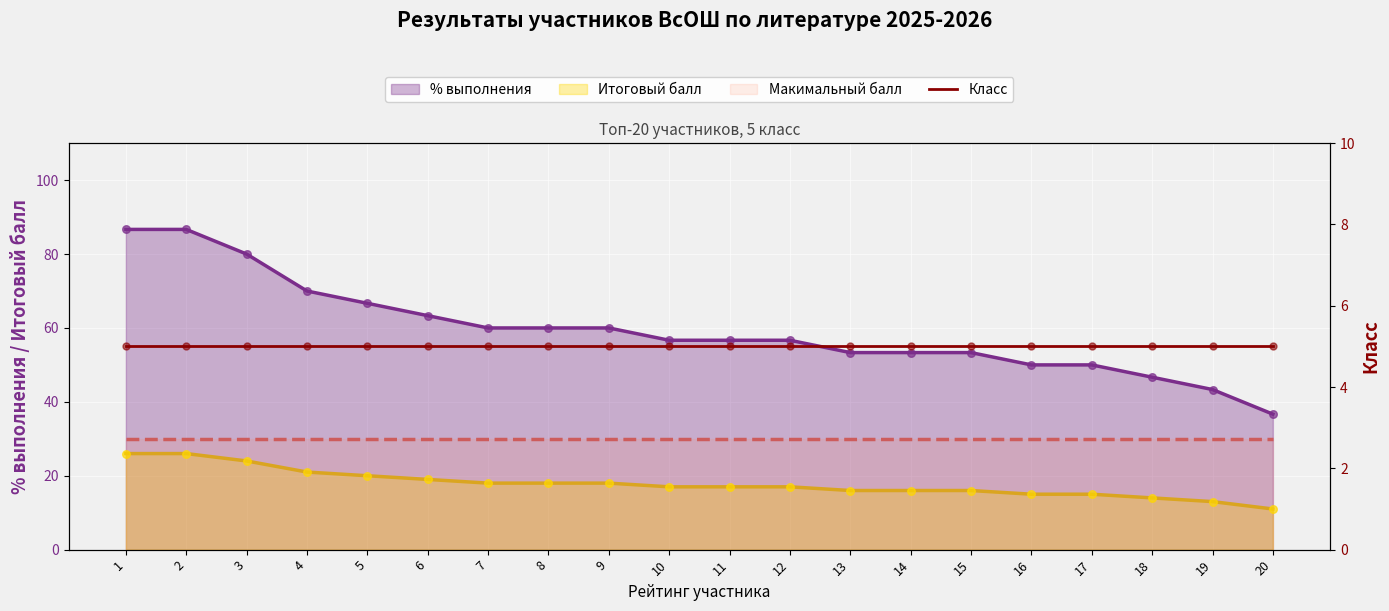

At which category is the sum across all series the highest?

1